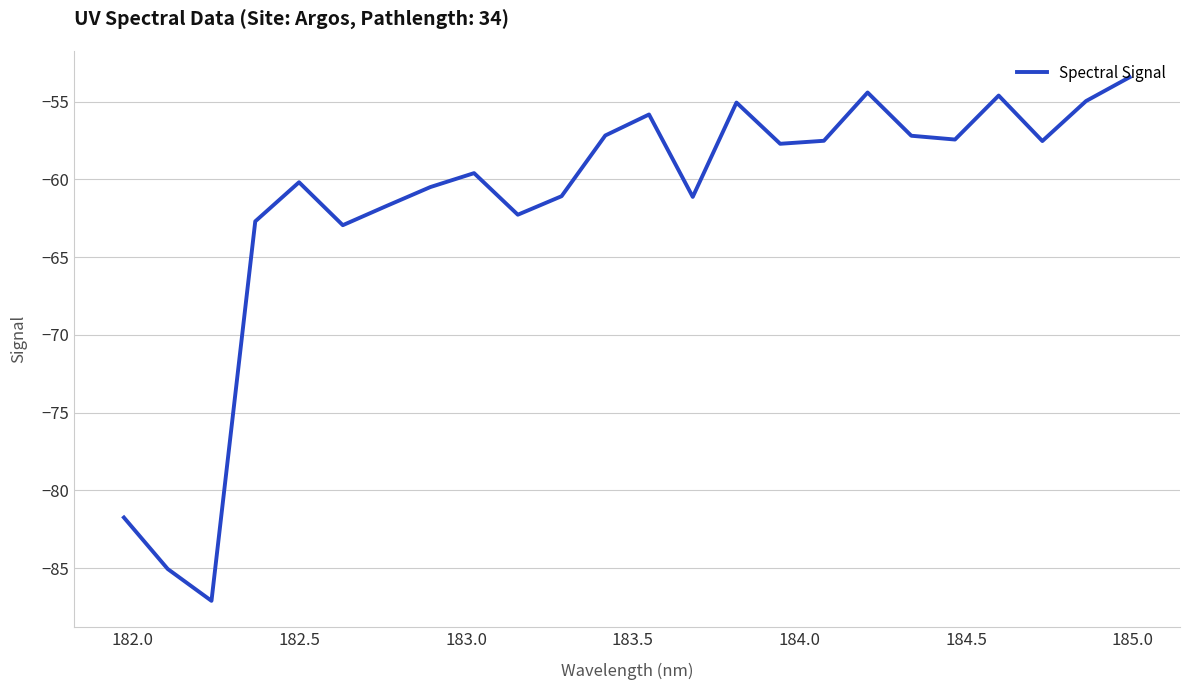

What is the difference between the maximum and minimum values?

33.7